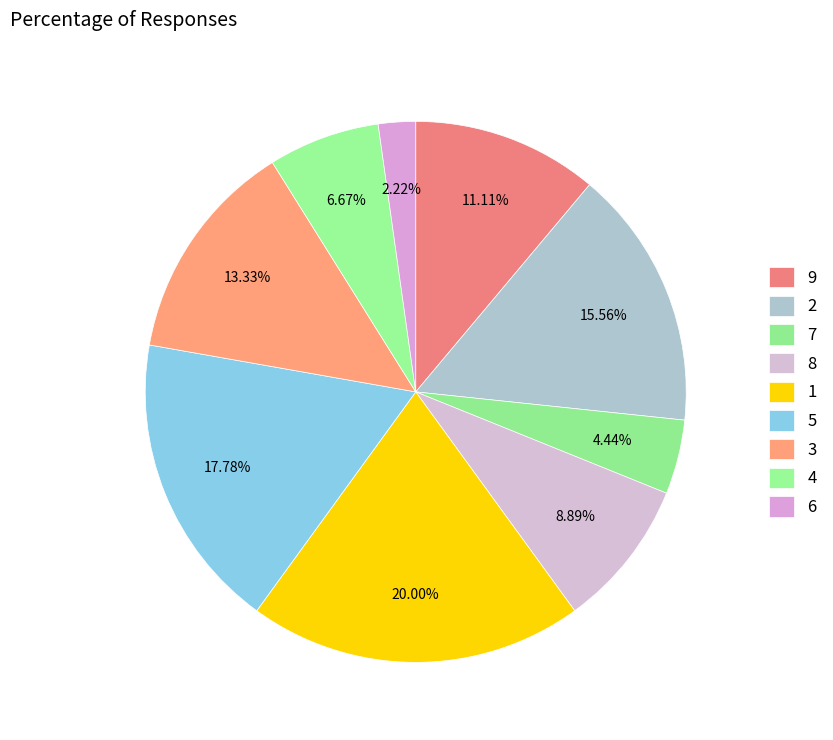

How many segments does this pie chart have?

9